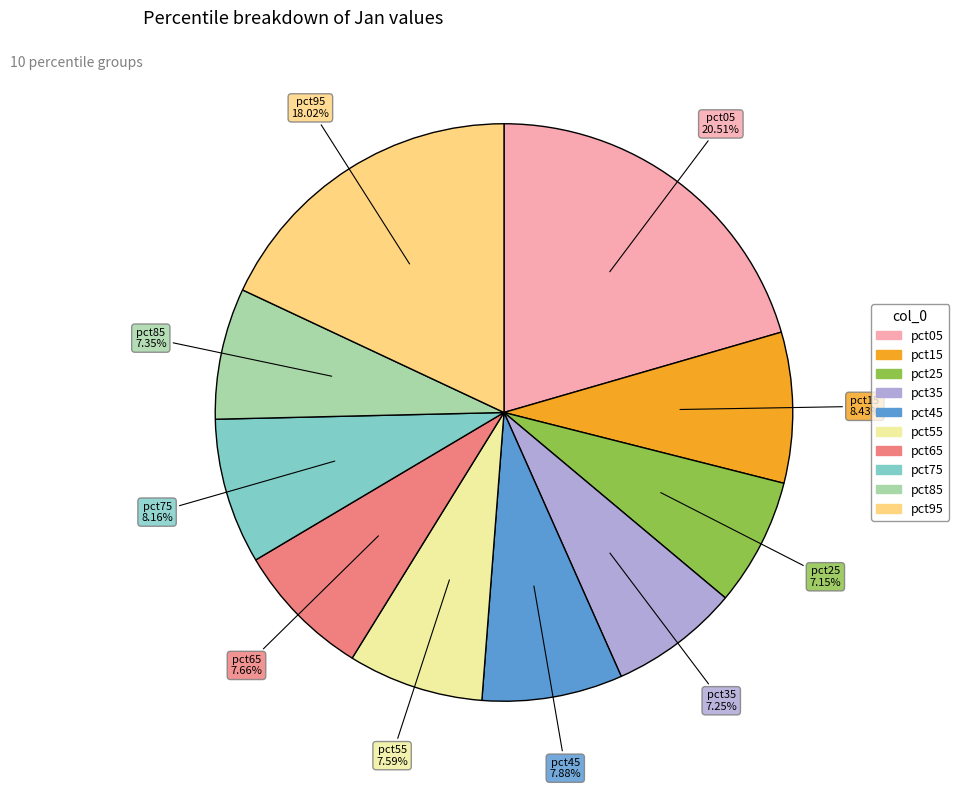

Does any single category account for the majority?

No